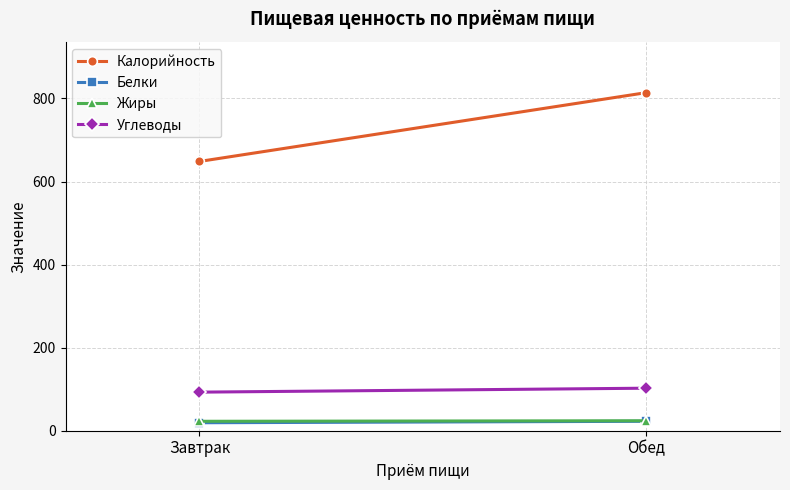

What is the label of the 2nd point from the right?

Завтрак